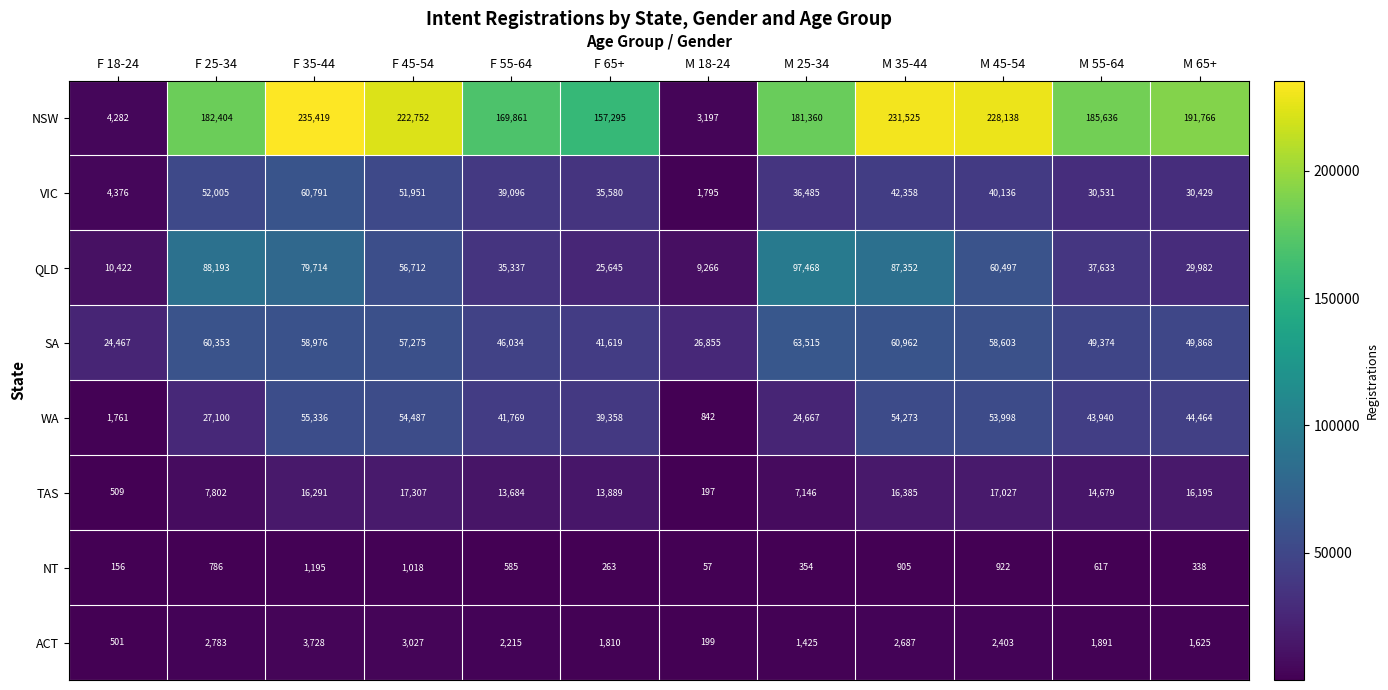

The TAS series shows 6764 at M 45-54. True or false?

False